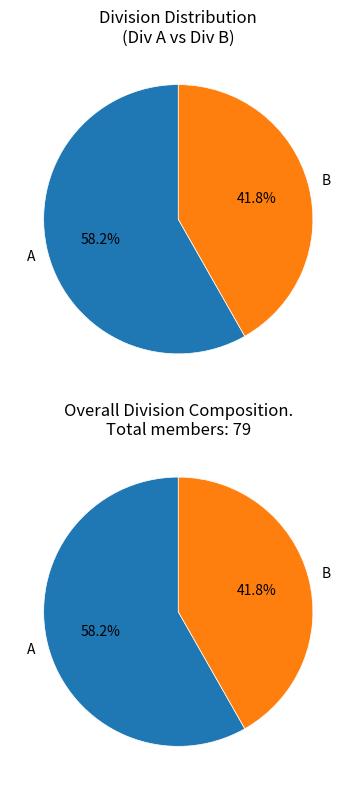

Which category accounts for the majority?

A